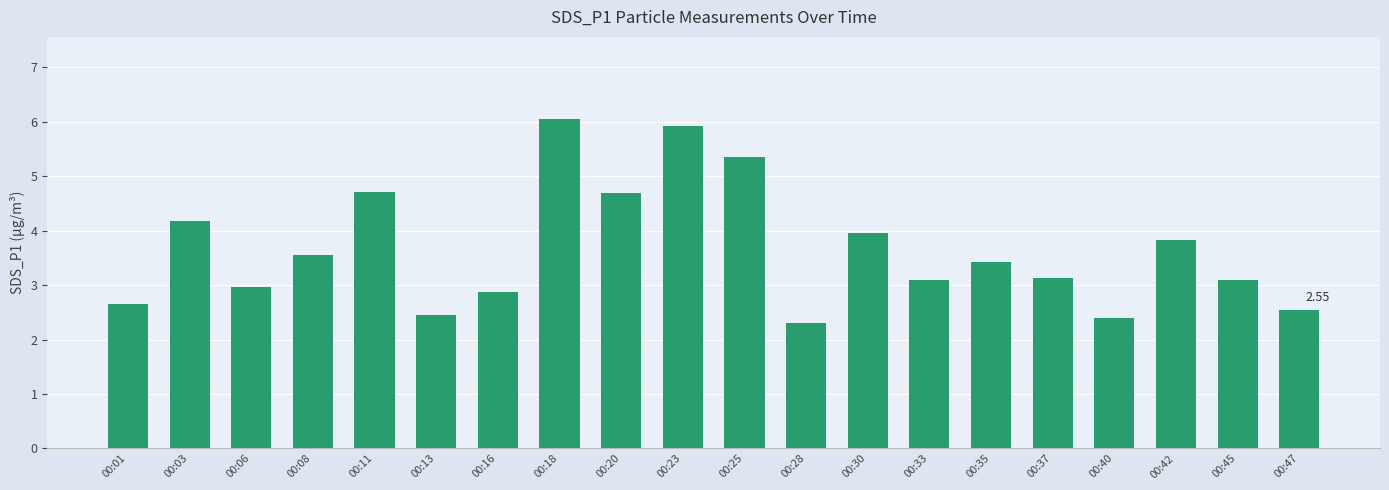

What is the ratio of the value at 00:35 to the value at 00:06?

1.2